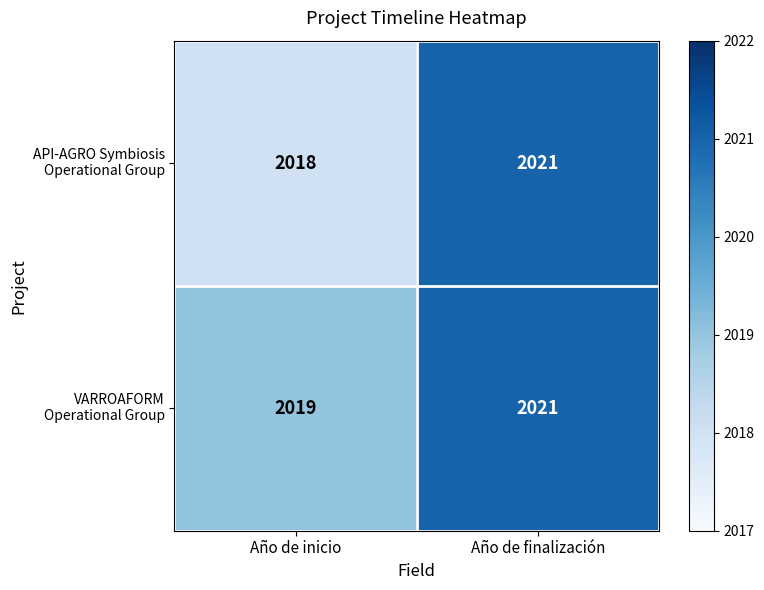

What is the maximum value shown in the chart?

2021